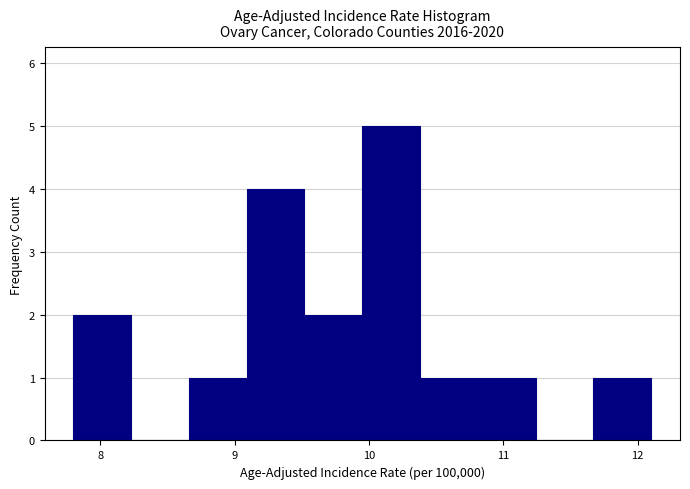

Reading left to right, transcribe this chart: for each bar, give the range it covers on the x-axis and its height. Neither the bar edges nor the heights are printed on the chart, so give them approximately, as read against the axes.

7.80 to 8.23: 2
8.23 to 8.66: 0
8.66 to 9.09: 1
9.09 to 9.52: 4
9.52 to 9.95: 2
9.95 to 10.38: 5
10.38 to 10.81: 1
10.81 to 11.24: 1
11.24 to 11.67: 0
11.67 to 12.10: 1